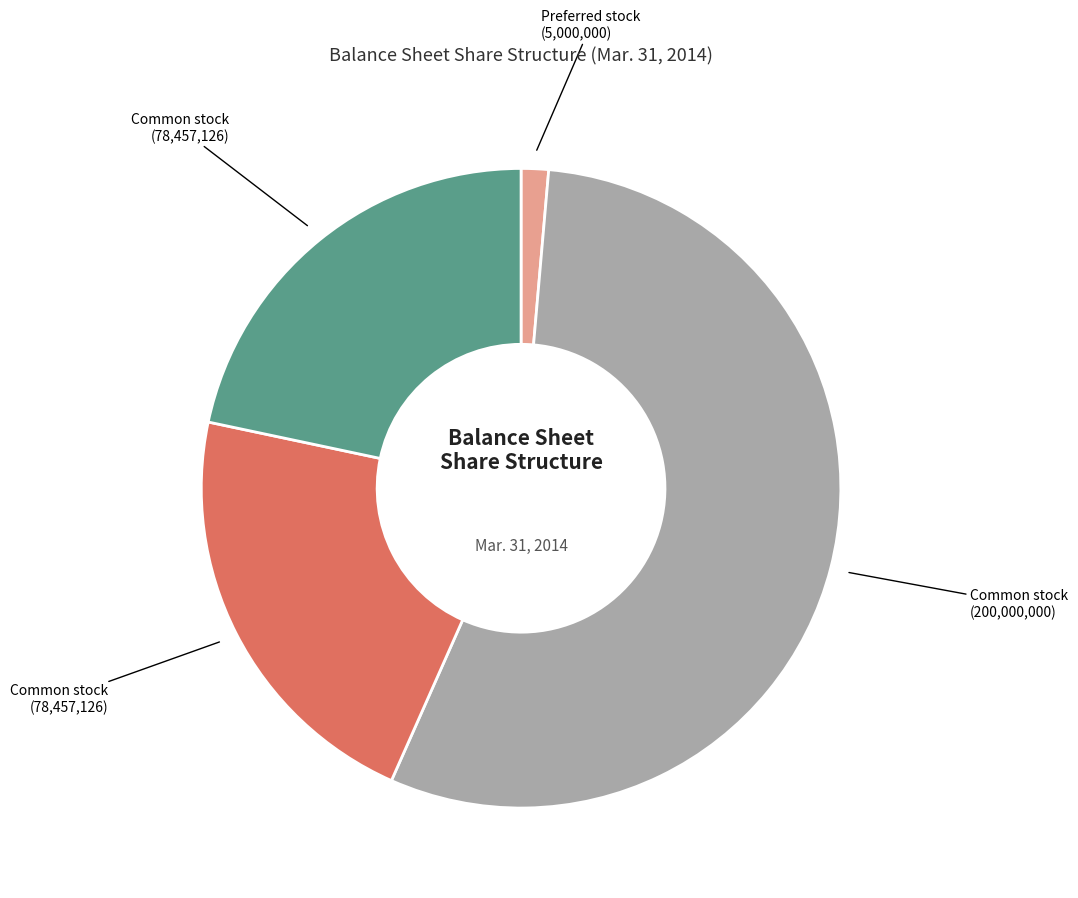

Is there any slice that represents more than half of the pie?

Yes